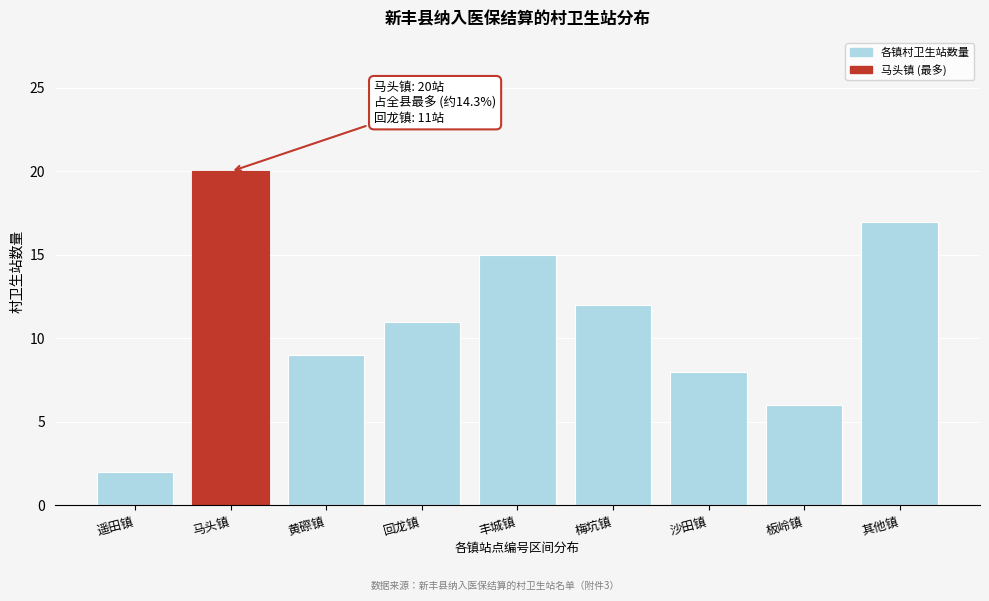

Reading left to right, what are all the values shown in this chart?

2	20	9	11	15	12	8	6	17